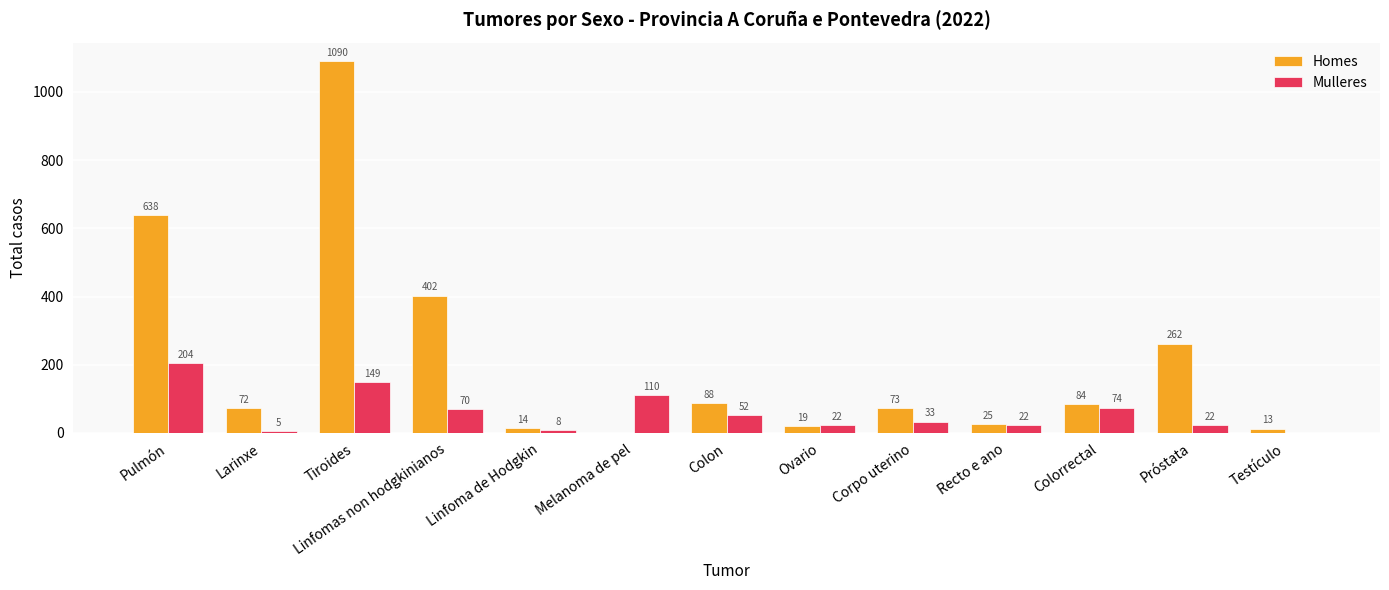

Is the value of Mulleres at Tiroides greater than the value of Homes at Larinxe?

Yes